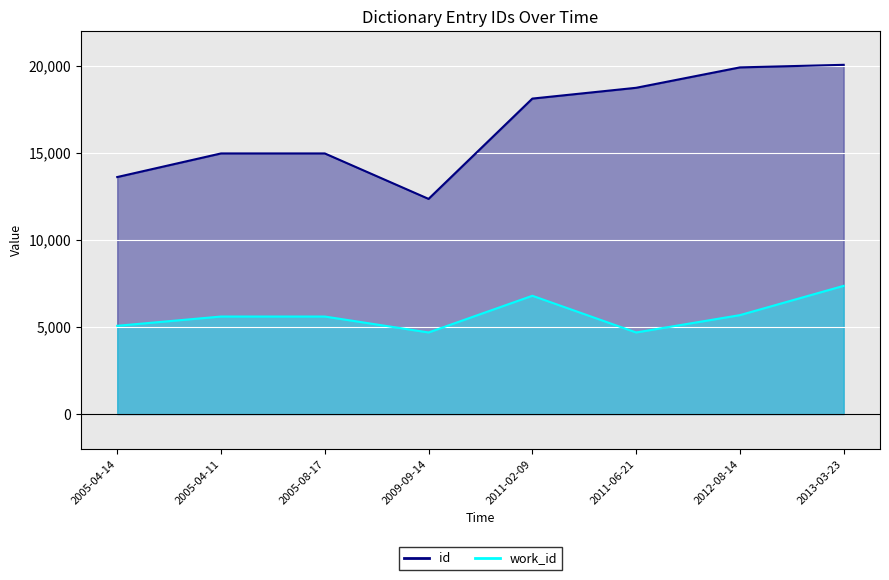

At how many categories does at least one series exceed 10915?

8